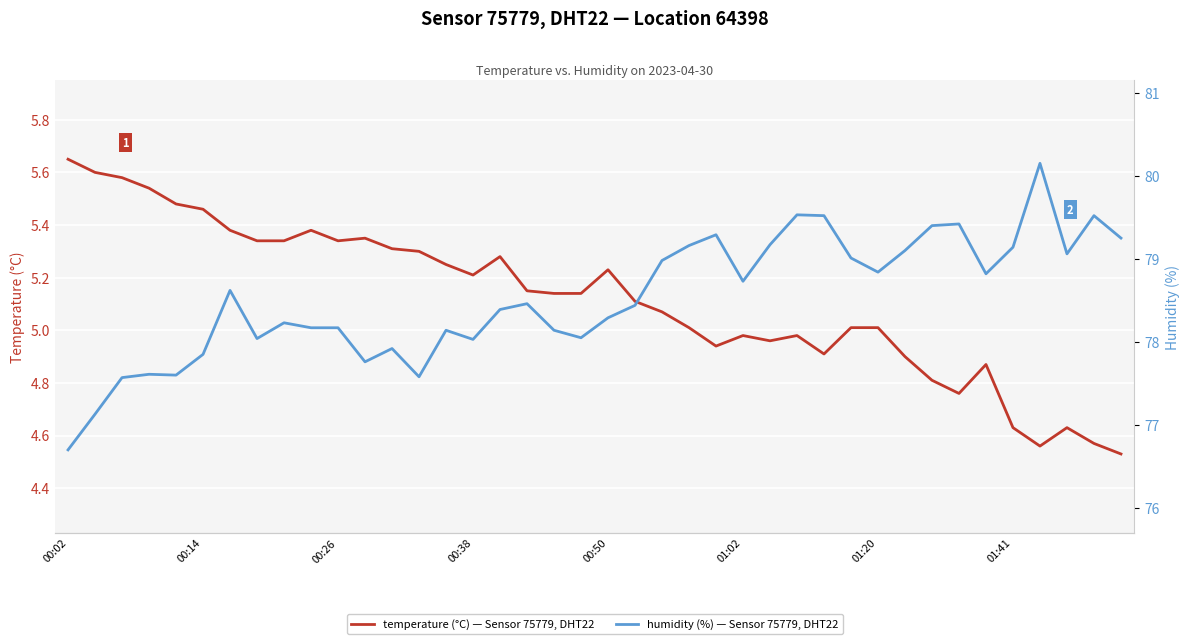

Where is humidity (%) — Sensor 75779, DHT22 nearest to the value 78?

00:38